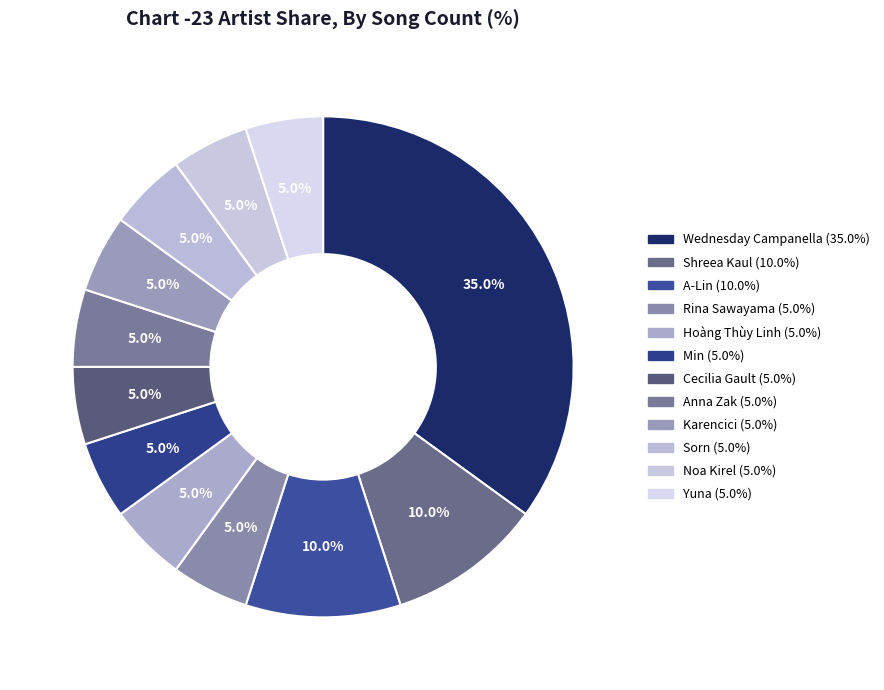

True or false: Cecilia Gault accounts for 12% of the total.

False